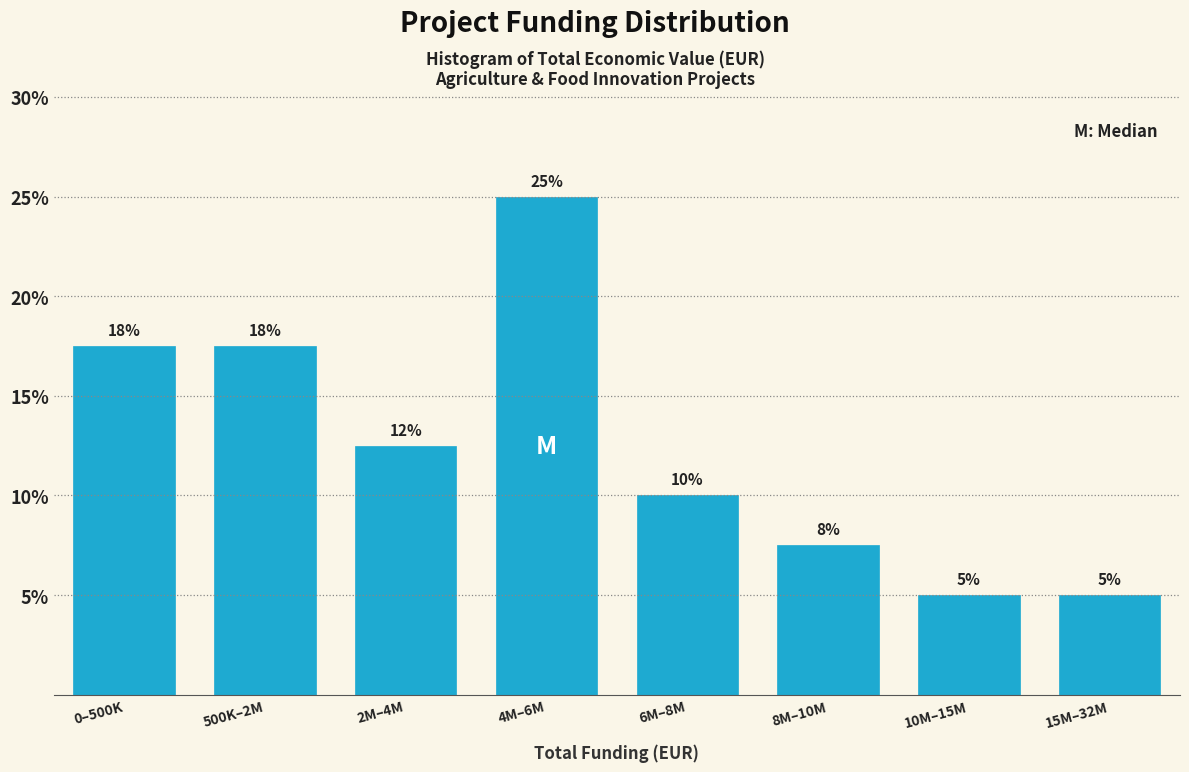

True or false: the data shows 38.0 at 4M–6M.

False